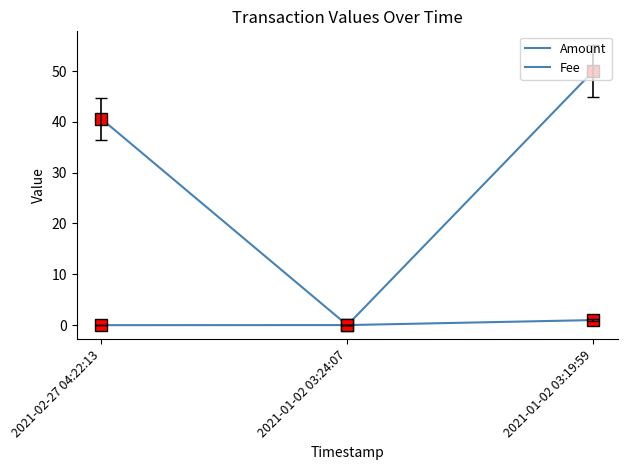

Count the number of categories in the chart.

3